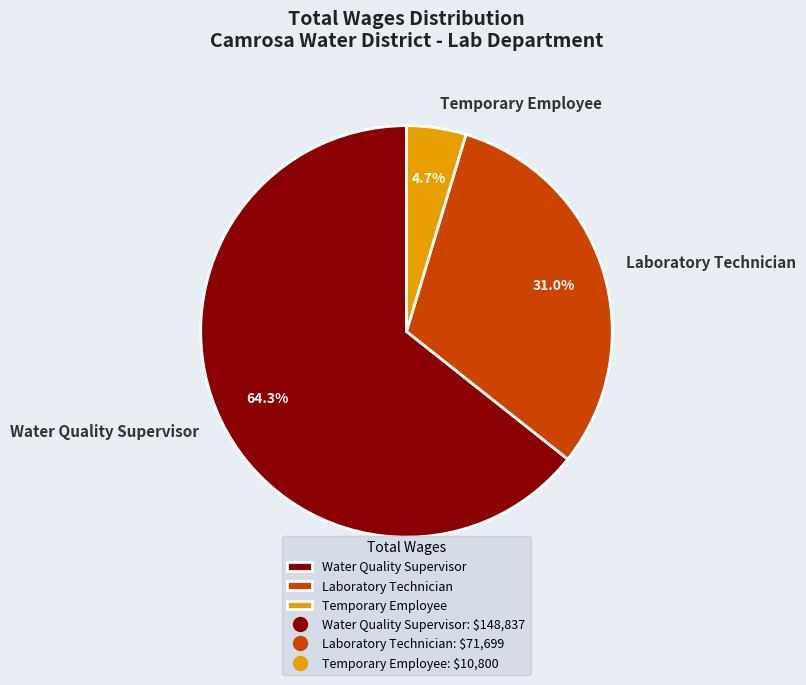

Which has a higher value, Water Quality Supervisor or Laboratory Technician?

Water Quality Supervisor